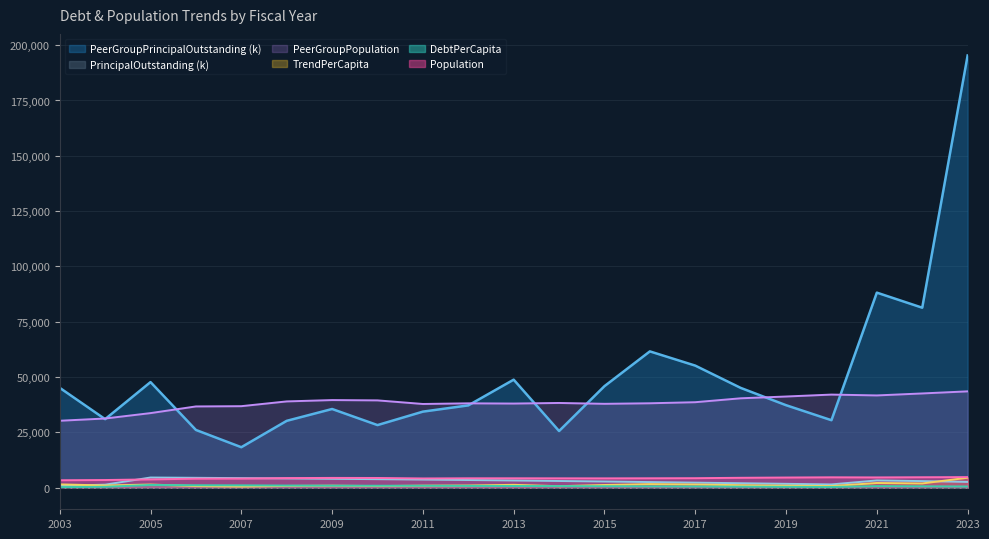

Is it true that TrendPerCapita equals 1303.5 at 2012?

False